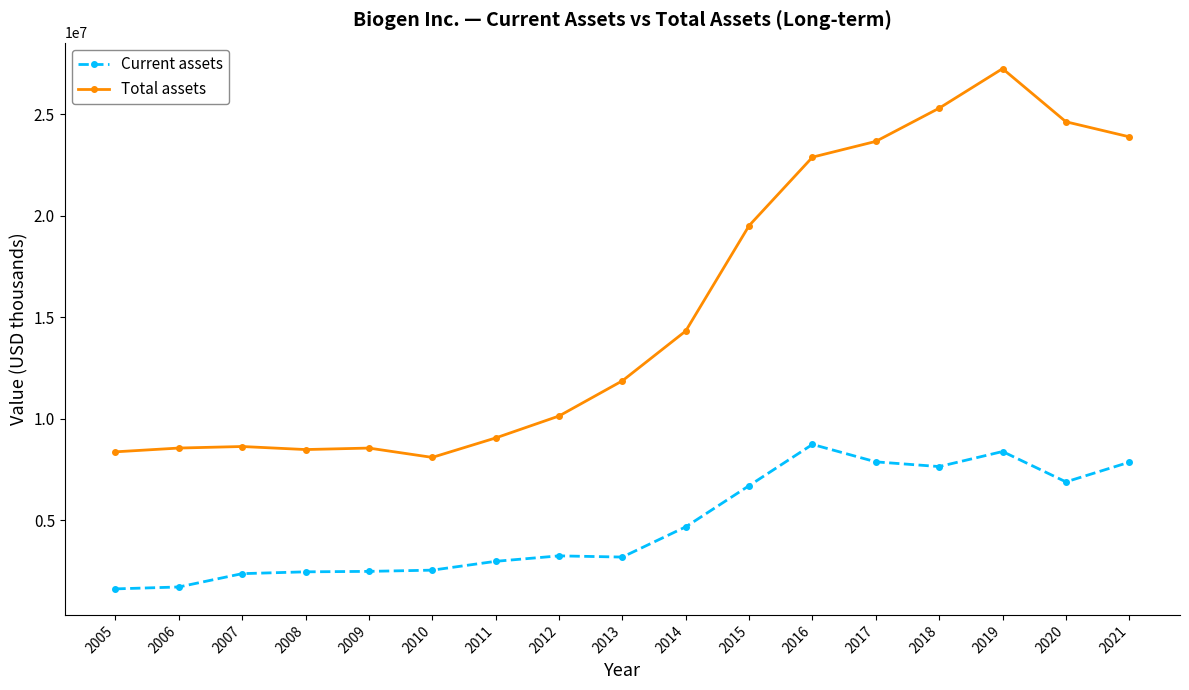

What is the smallest value displayed?

1618081